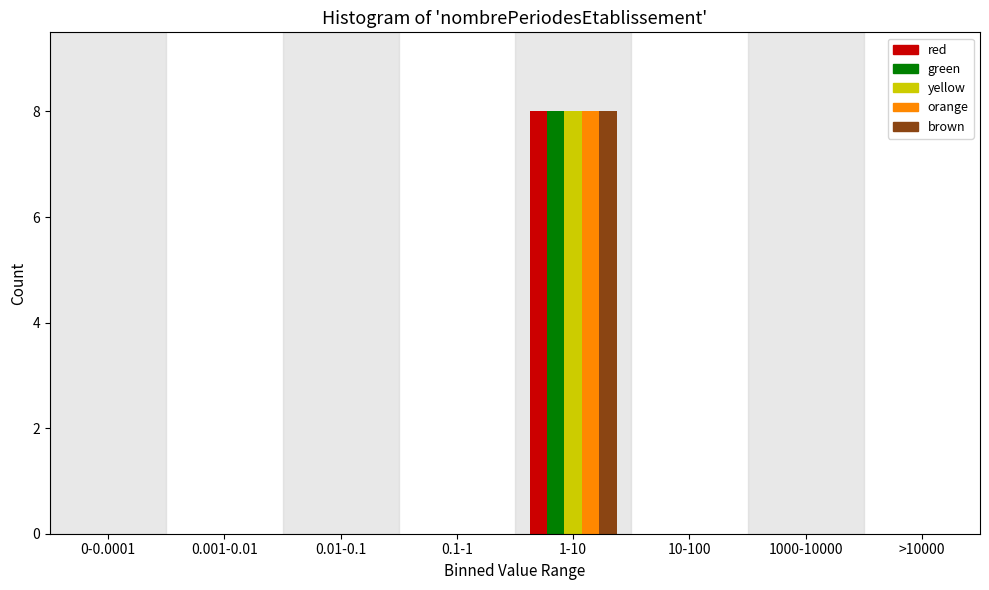

At which category does the chart reach its peak across all series?

1-10